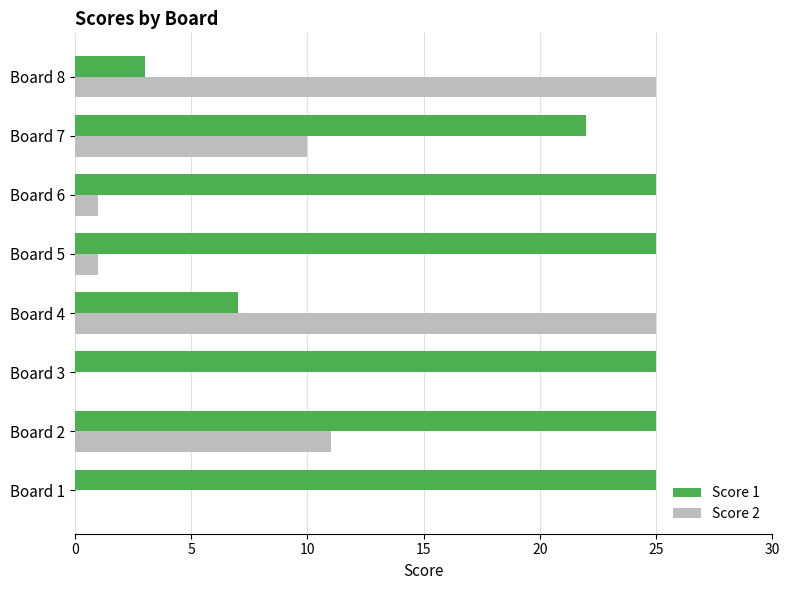

What is the greatest value displayed?

25